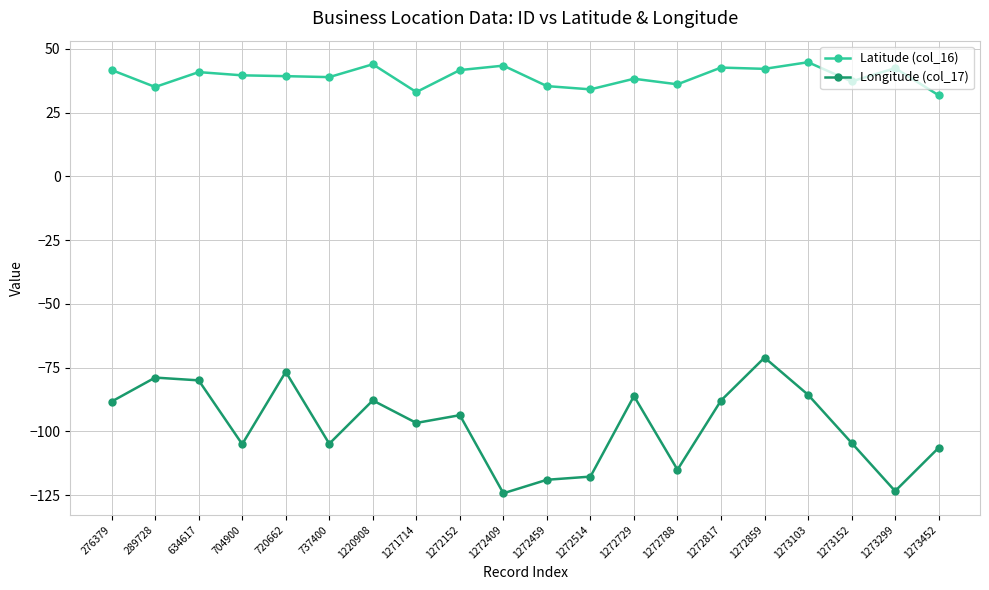

At which category does Longitude (col_17) reach its first local valley?

704900